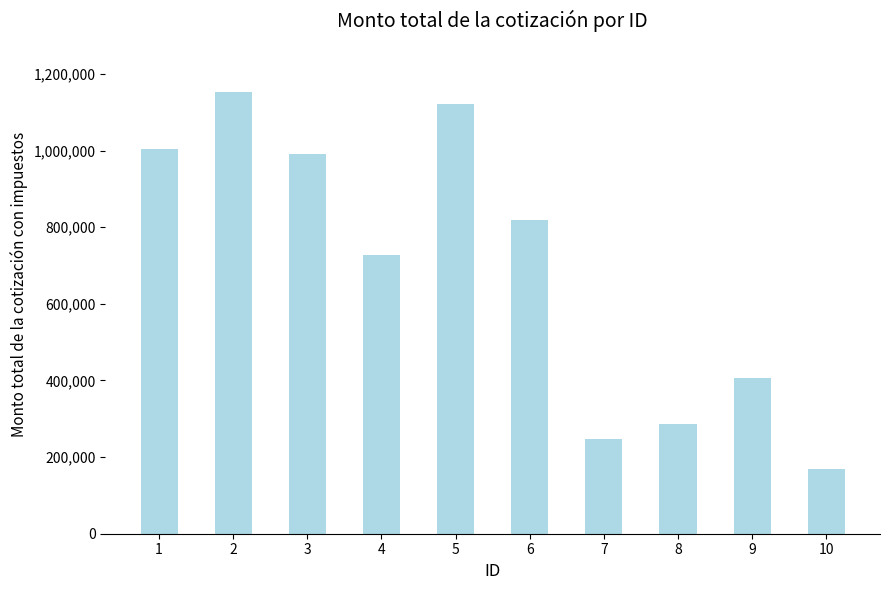

How many data points are less than 817742?

5